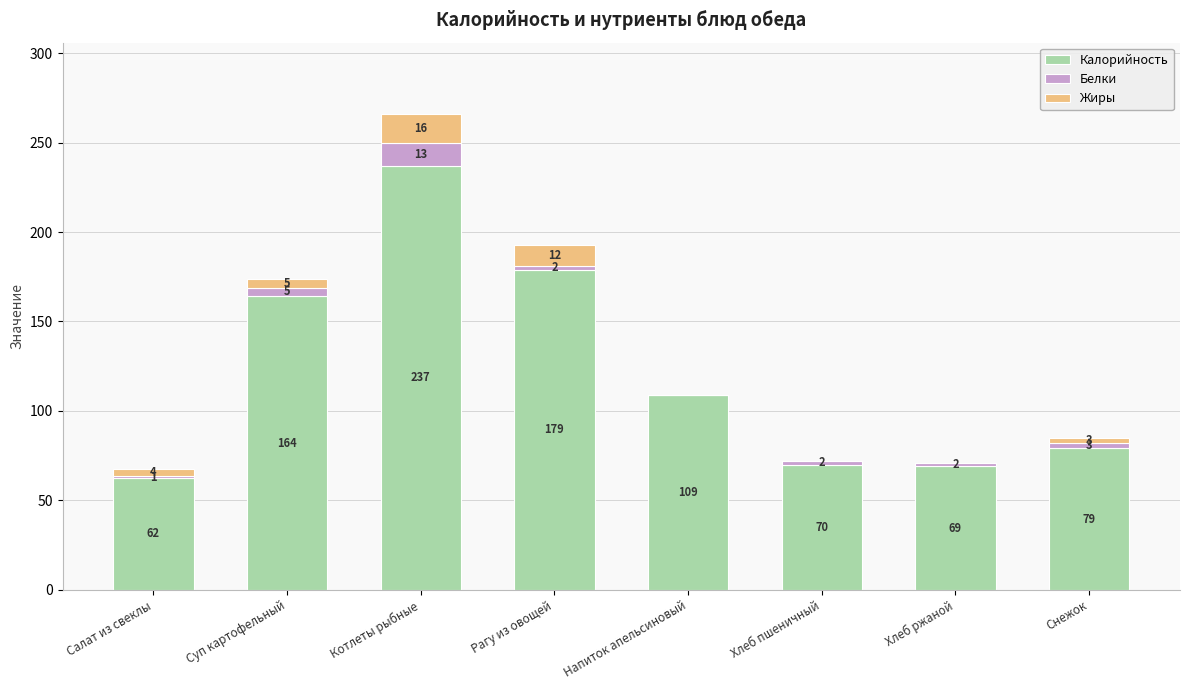

At which label is Калорийность closest to 149?

Суп картофельный